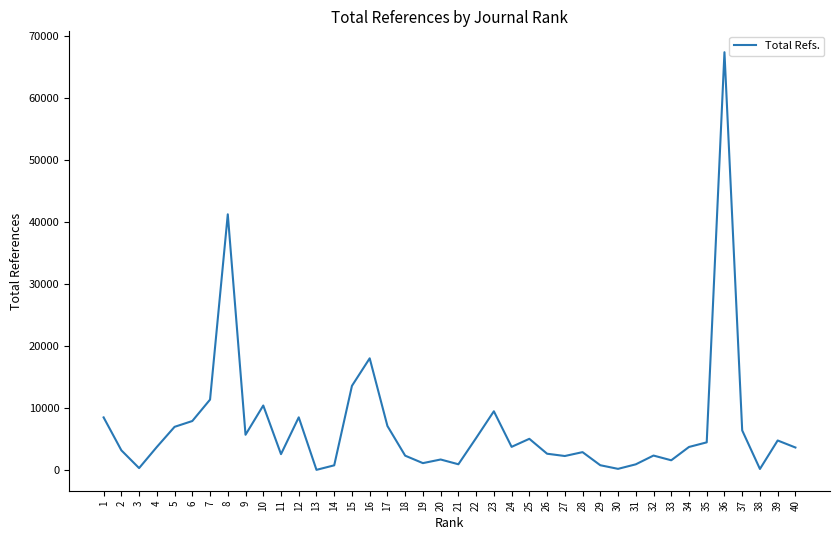

What is the approximate value at 37, to the nearest 10?

6360